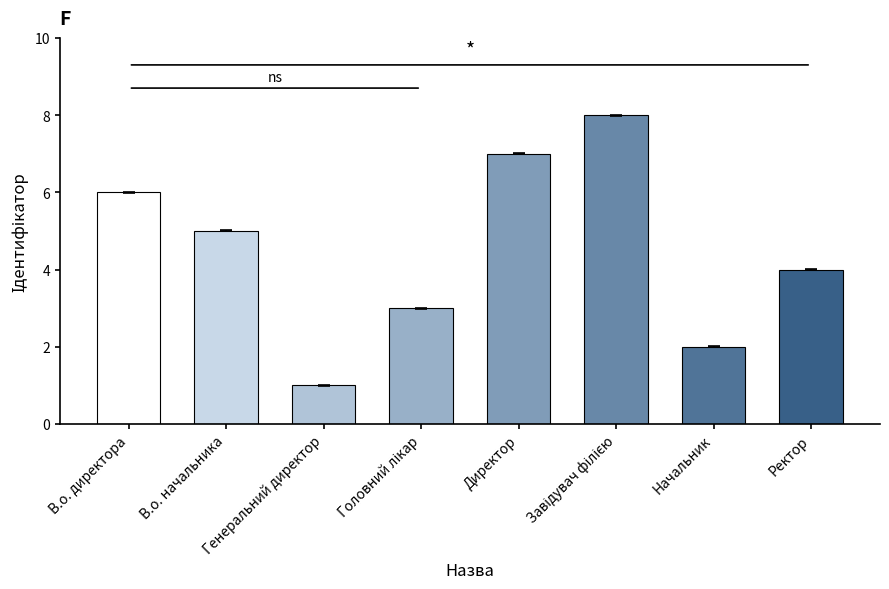

Where is the data nearest to the value 4?

Ректор